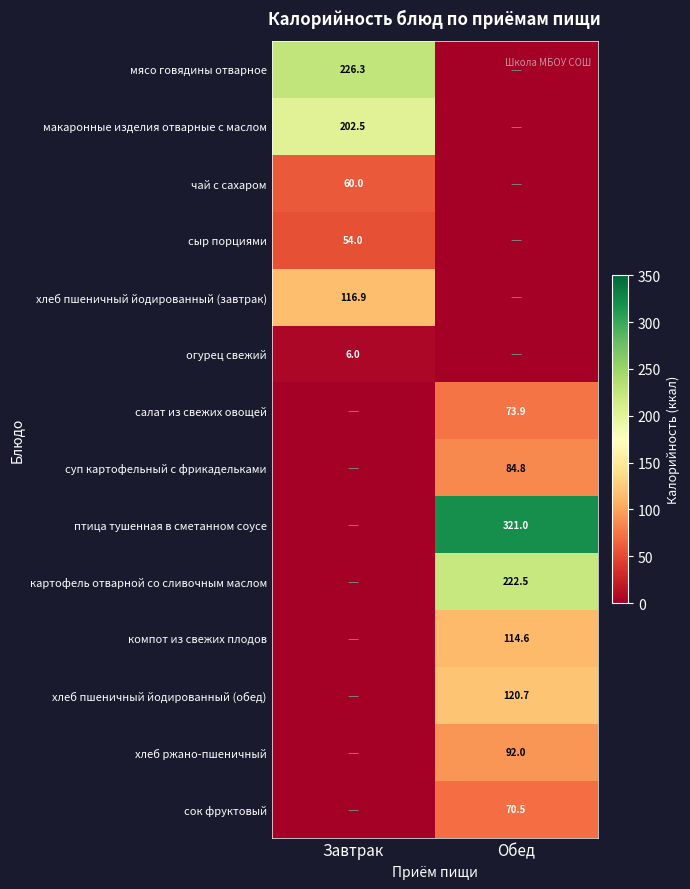

The value of хлеб пшеничный йодированный (обед) at Обед is 24.4. True or false?

False